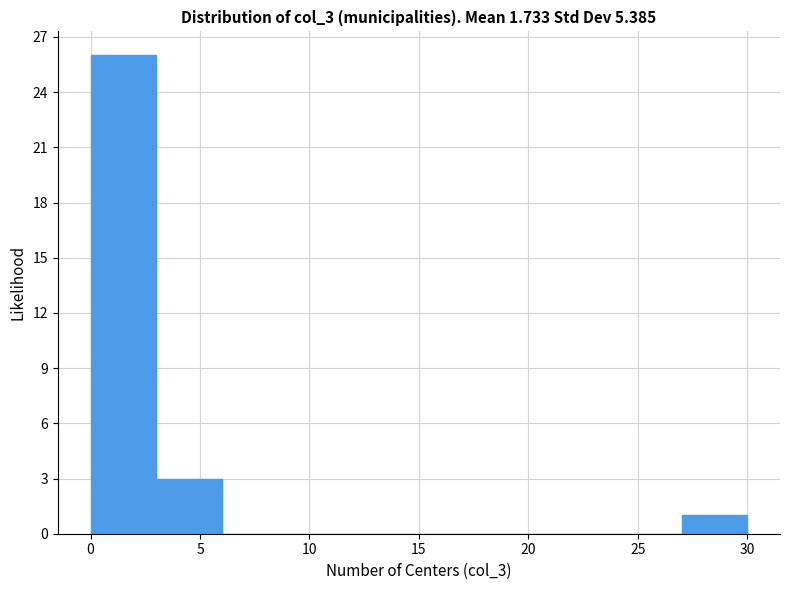

Reading left to right, transcribe this chart: for each bar, give the range it covers on the x-axis and its height. The values are not printed on the chart, so give them approximately, as read against the axis.

0 to 3: 26
3 to 6: 3
6 to 9: 0
9 to 12: 0
12 to 15: 0
15 to 18: 0
18 to 21: 0
21 to 24: 0
24 to 27: 0
27 to 30: 1